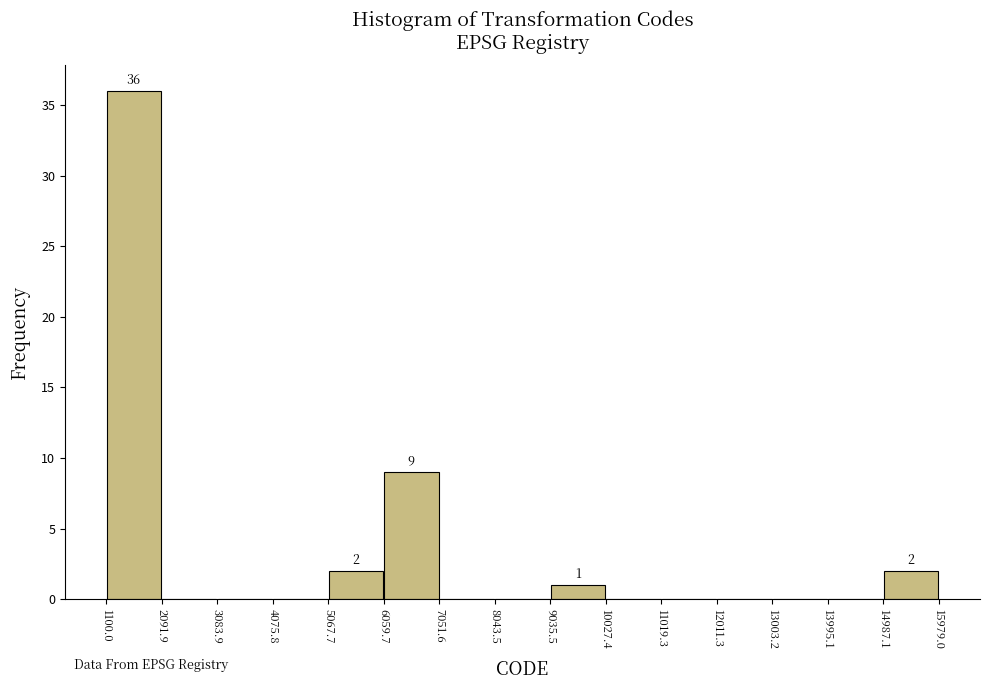

Which range on the x-axis has the tallest bar?

1100.0 to 2091.9